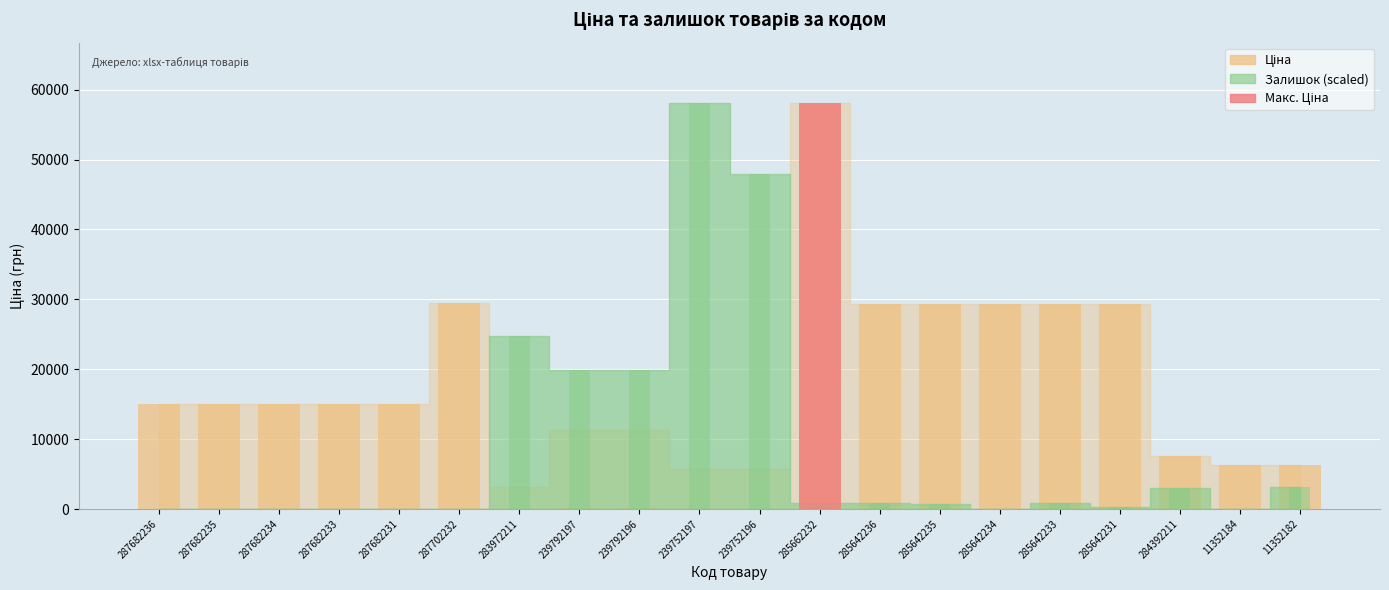

What is the change in value from 287682234 to 239792197?

-14905.9